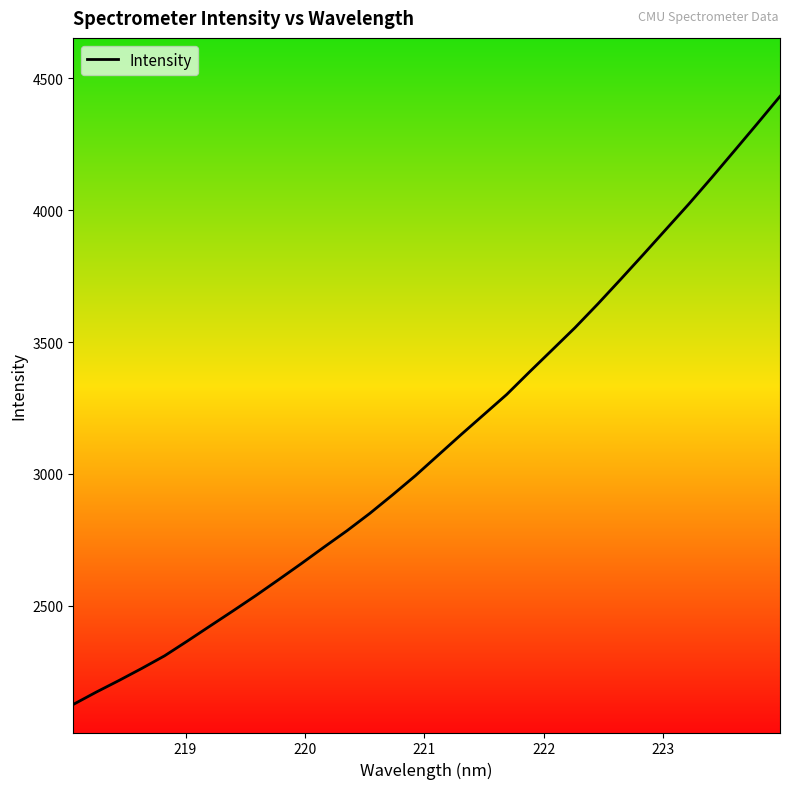

How many distinct data groups are displayed?

1